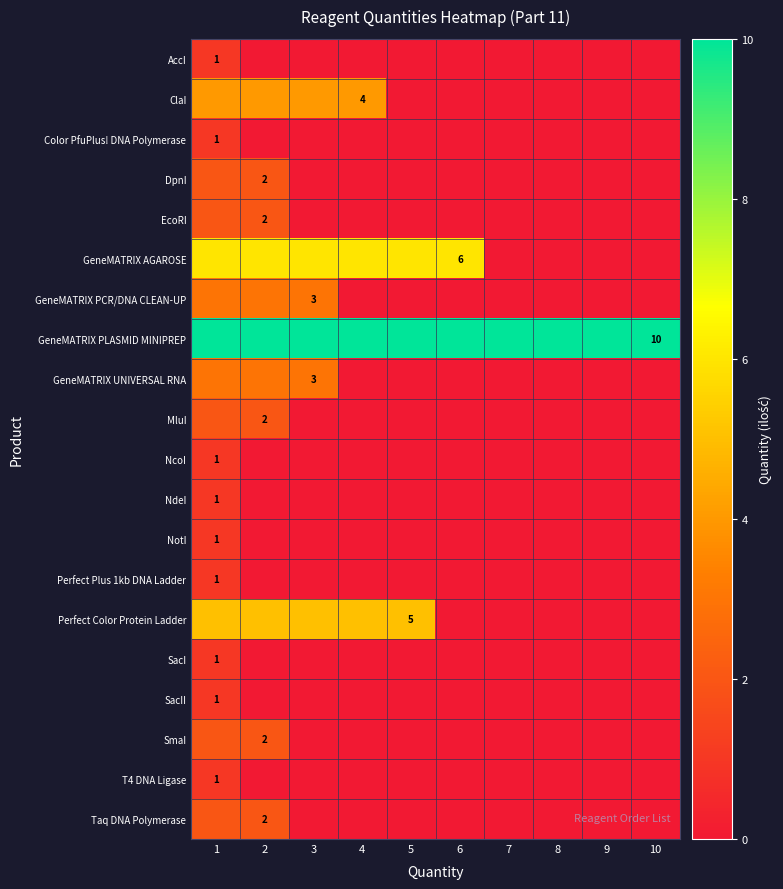

The value of Color PfuPlus! DNA Polymerase at 1 is 1. True or false?

True